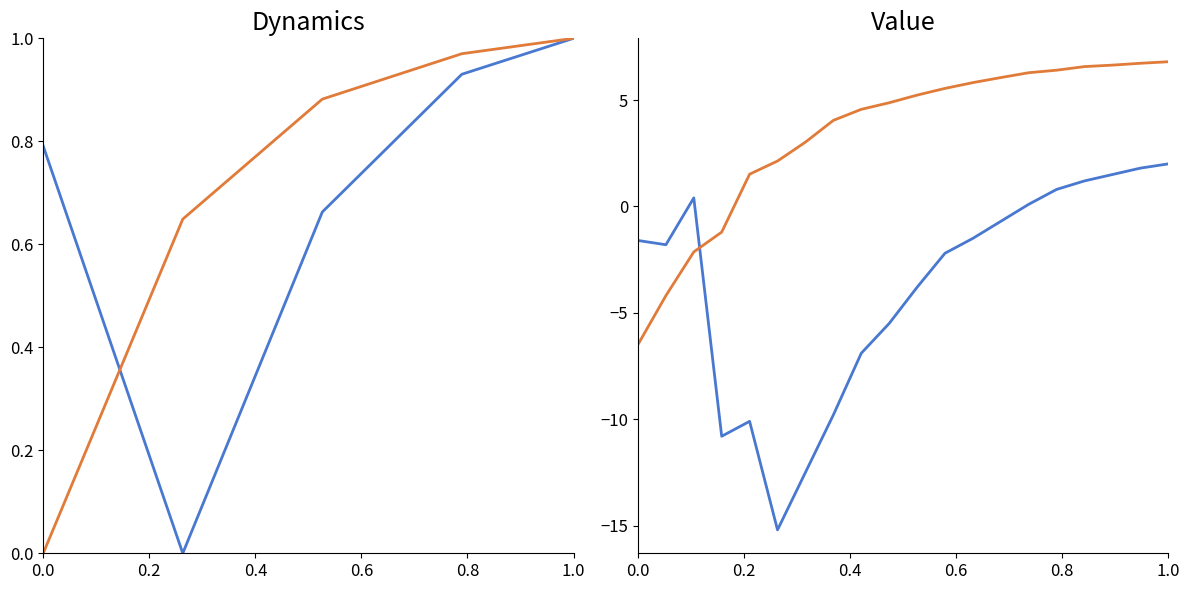

How many data points in pressure are less than 5?

10